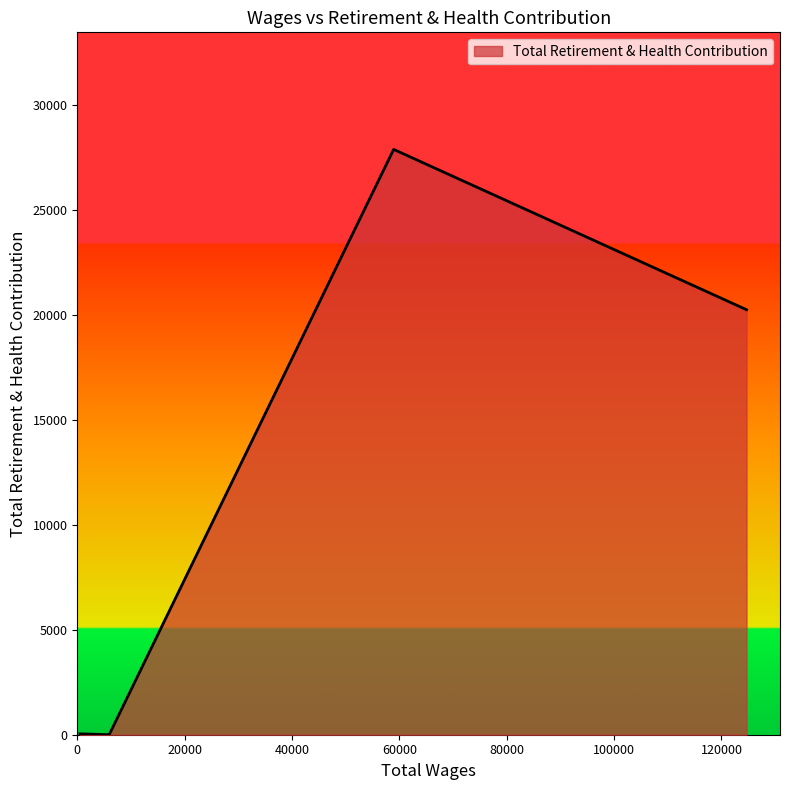

What is the difference between the maximum and minimum values?

27876